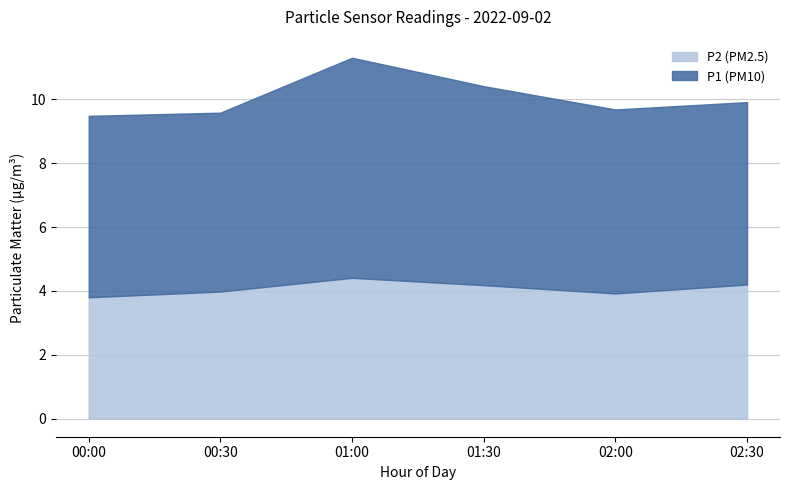

Is it true that P2 (PM2.5) equals 4.4 at 01:00?

True